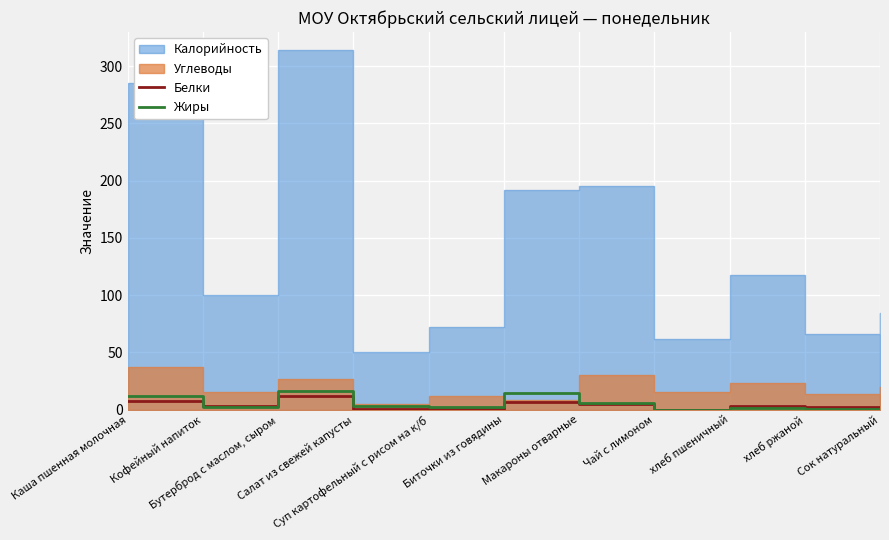

True or false: Жиры has more than 0 interior local peaks.

True